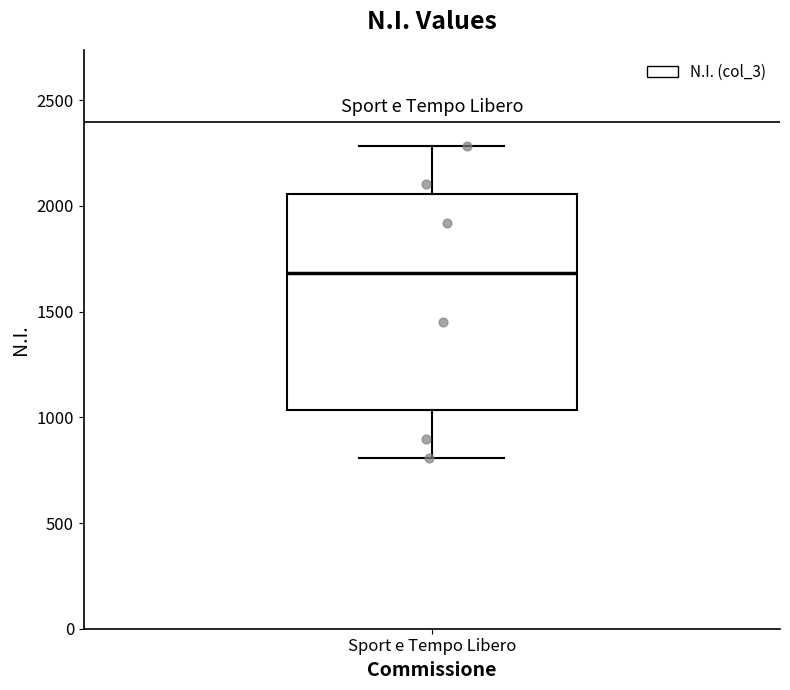

Read this box plot against the y-axis: the position of the median line, the range covered by the box, and the ends of both whiskers. The values are not printed on the chart, so give them approximately, as read against the axis.

median 1700, box 1050 to 2050, whiskers 800 to 2300